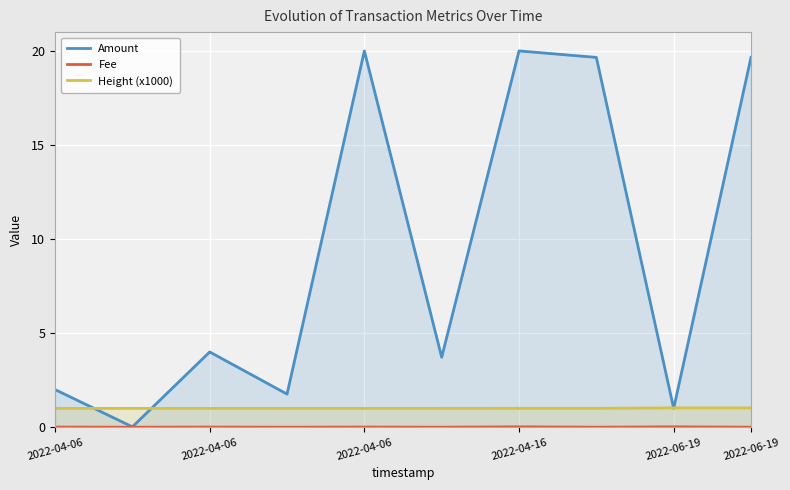

What is the value of the Amount point at the 5th from the left?

20.0